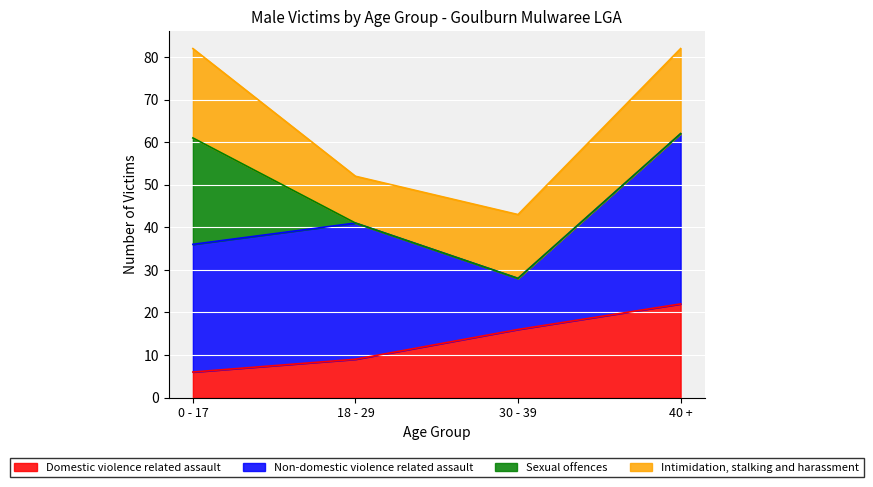

Is it true that Non-domestic violence related assault equals 59 at 40 +?

False